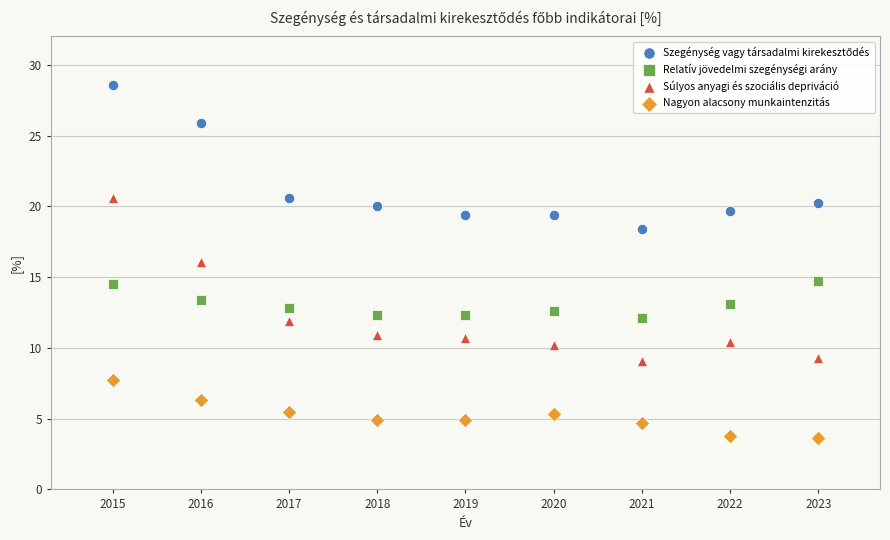

Which series contains the lowest Y value?

Nagyon alacsony munkaintenzitás